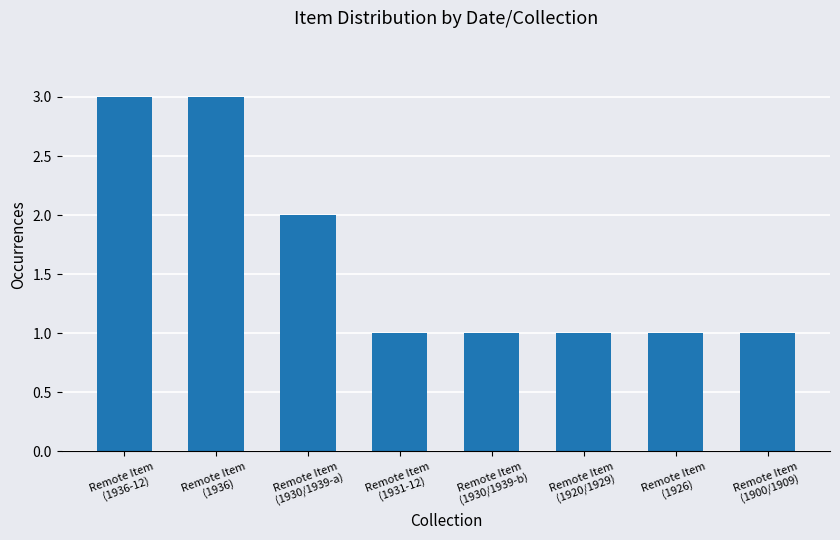

What is the sum of all values?

13